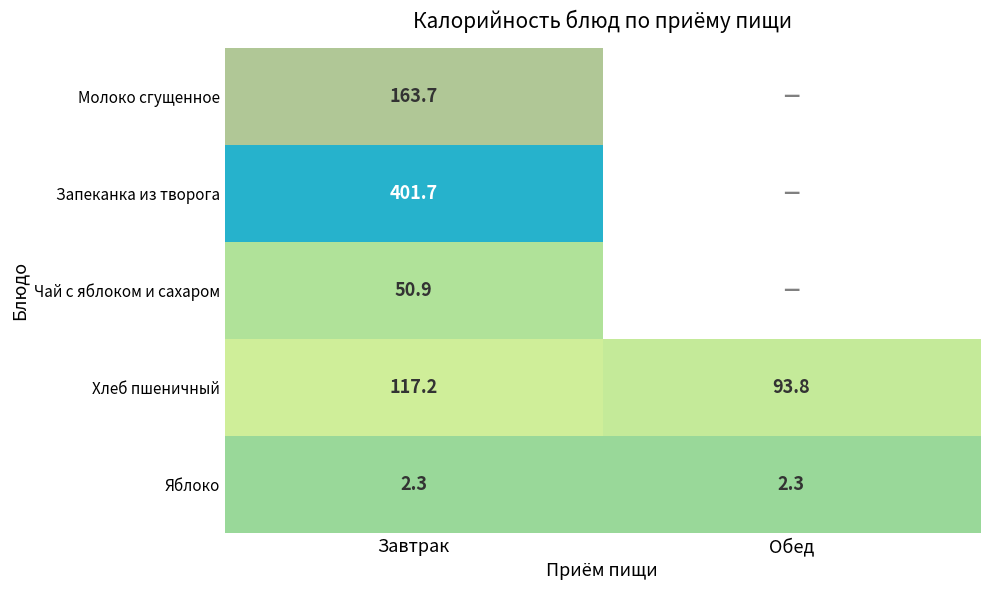

What is the sum of the Хлеб пшеничный values at Обед and Завтрак?

211.0